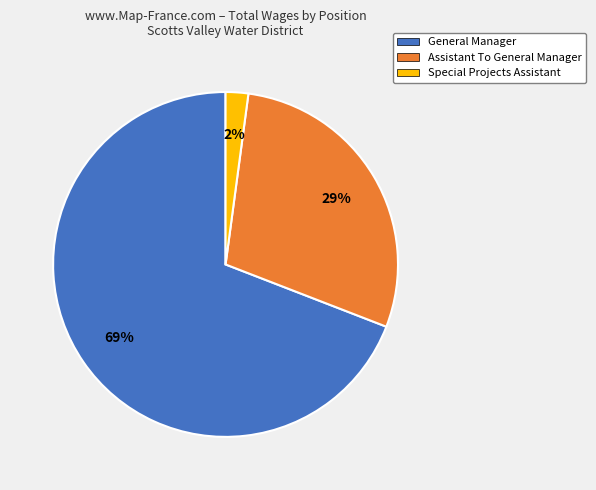

Combined, do General Manager and Special Projects Assistant account for over 50%?

Yes